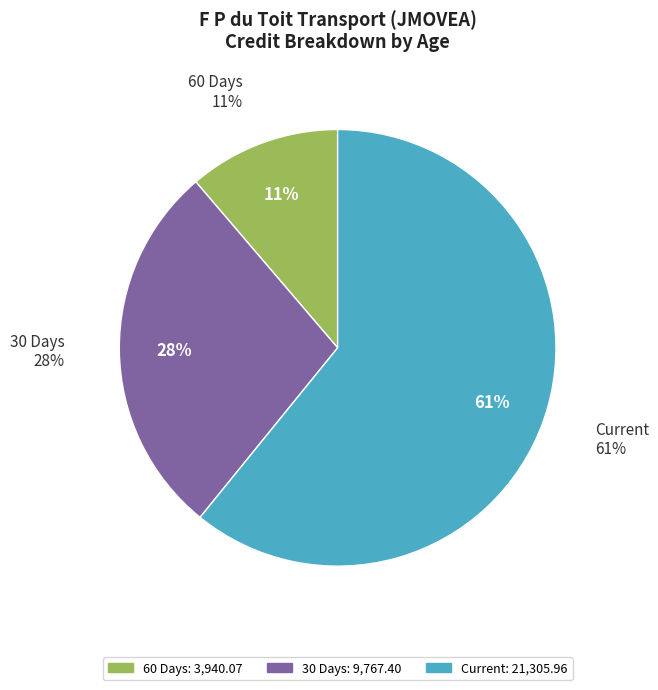

Which has a higher value, 90 Days or 30 Days?

30 Days